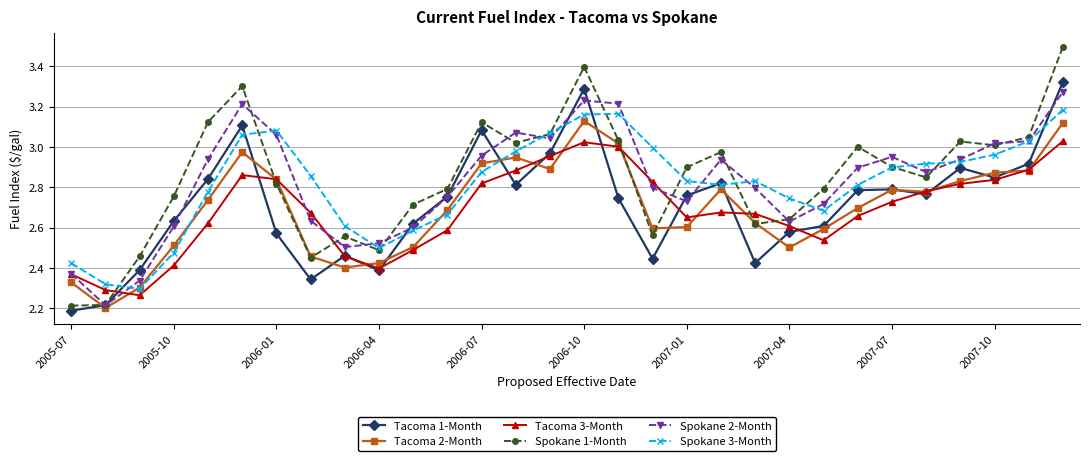

Which series has the widest spread of values?

Spokane 1-Month